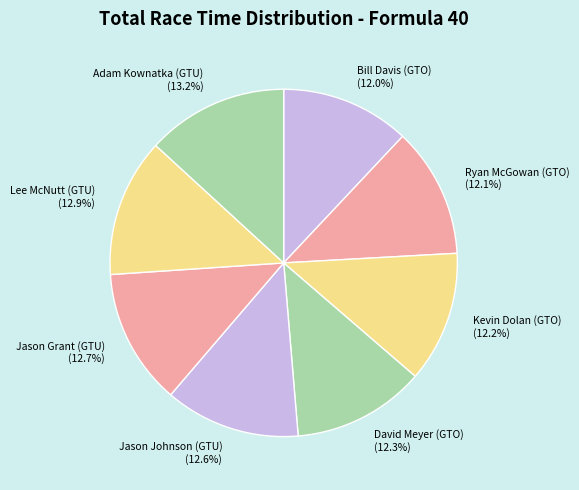

What percentage do Bill Davis (GTO) and David Meyer (GTO) together represent?

24.3%